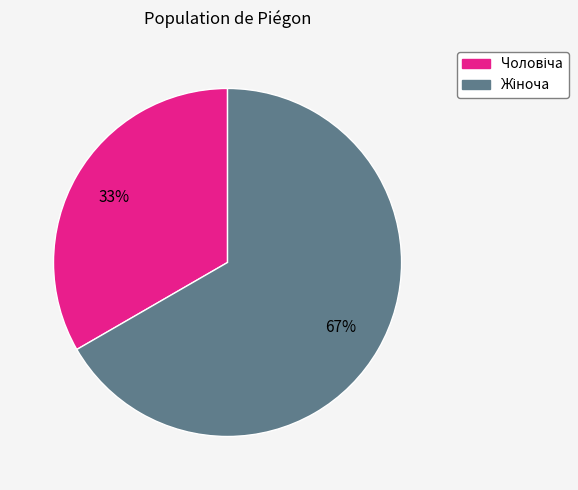

To the nearest percent, what is the average slice percentage?

50%